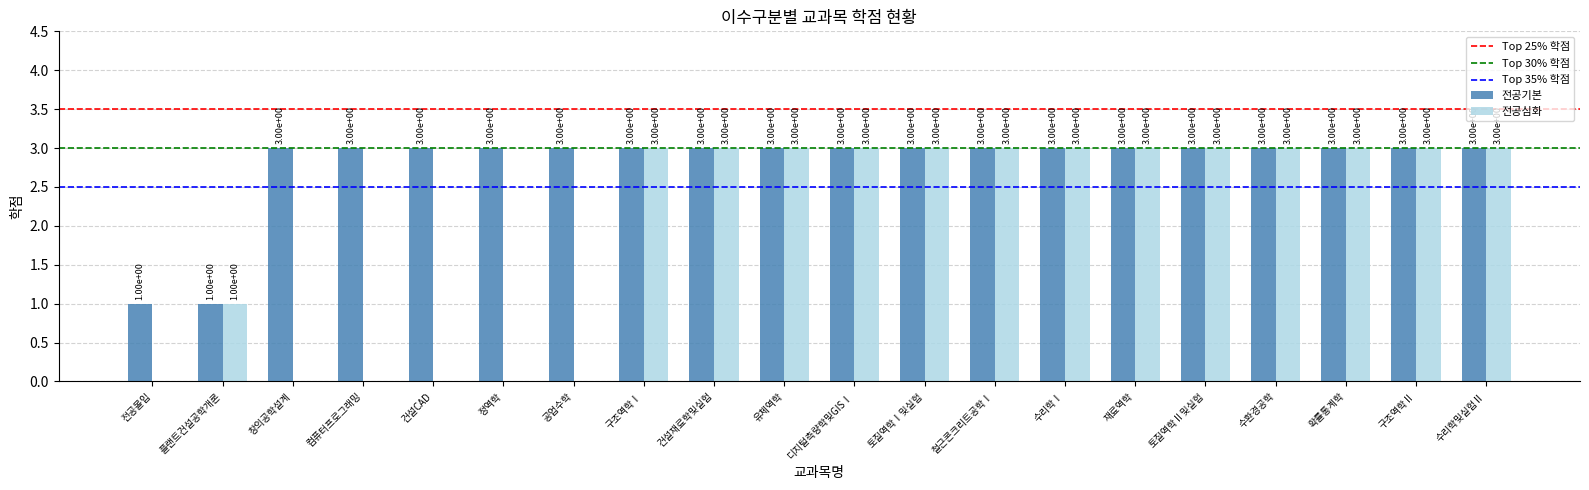

What is the approximate value of 전공심화 at 재료역학?

3